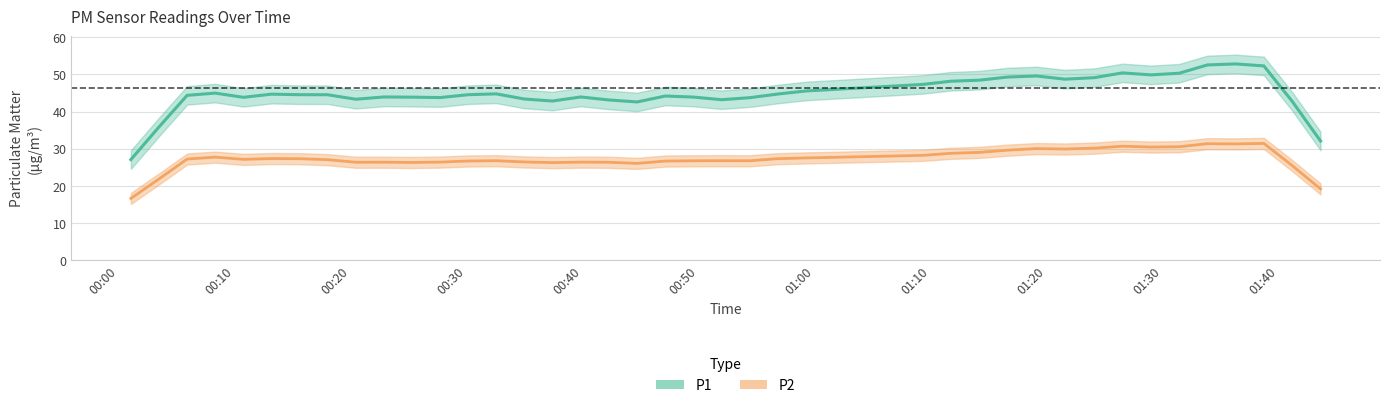

True or false: P2 and P1 cross at least once.

False